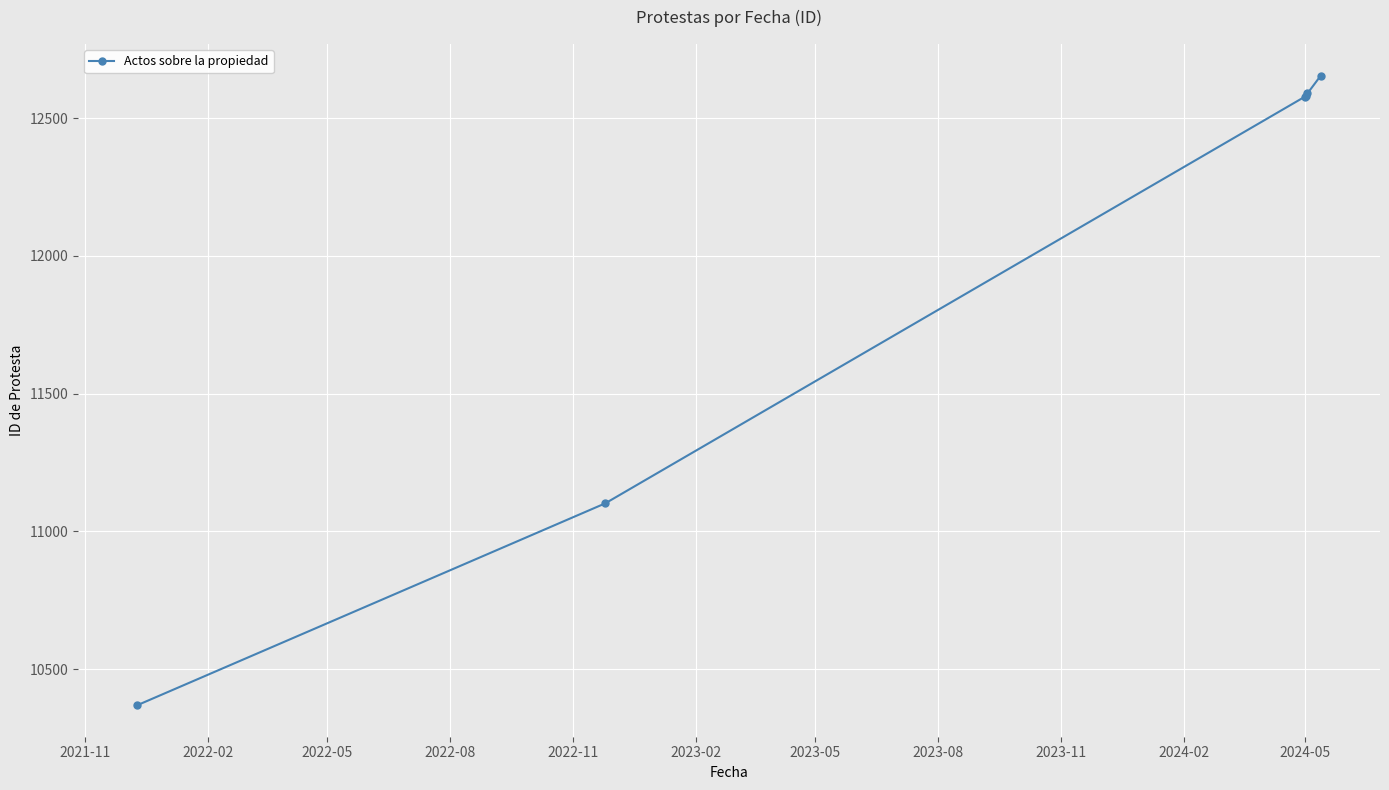

What is the value of the 5th point from the left?

12590